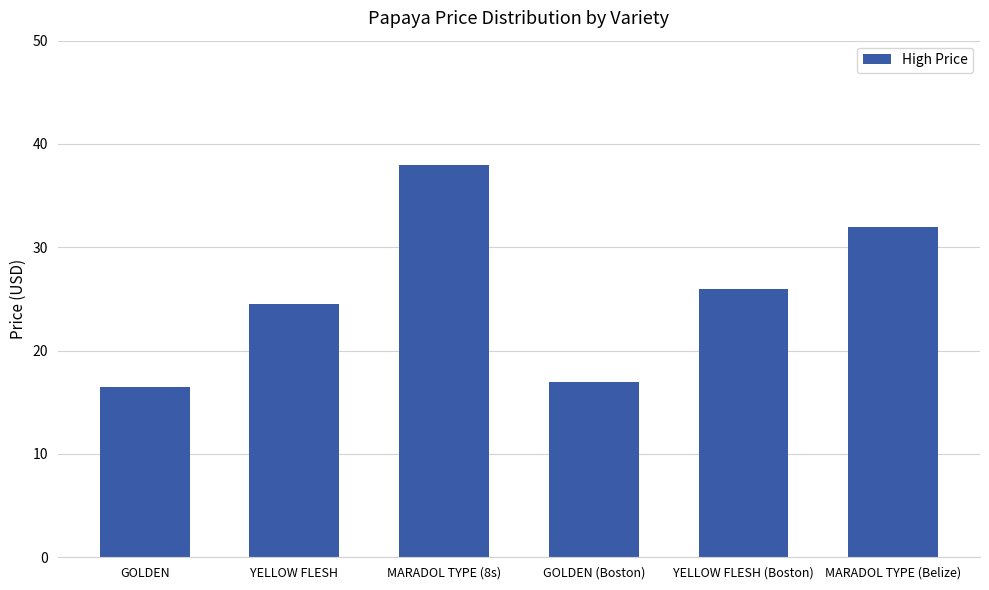

What is the average value?

25.7